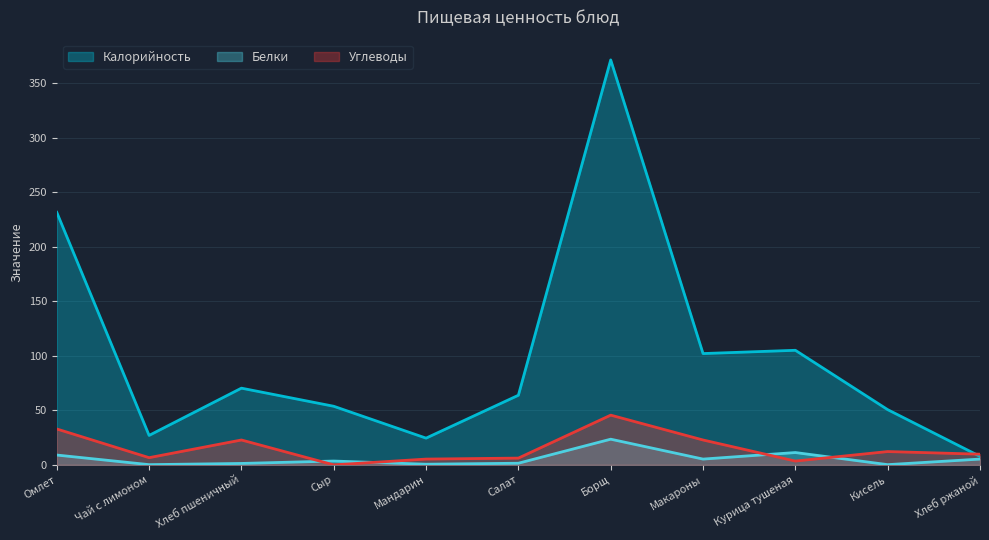

At which category is the sum across all series the highest?

Борщ